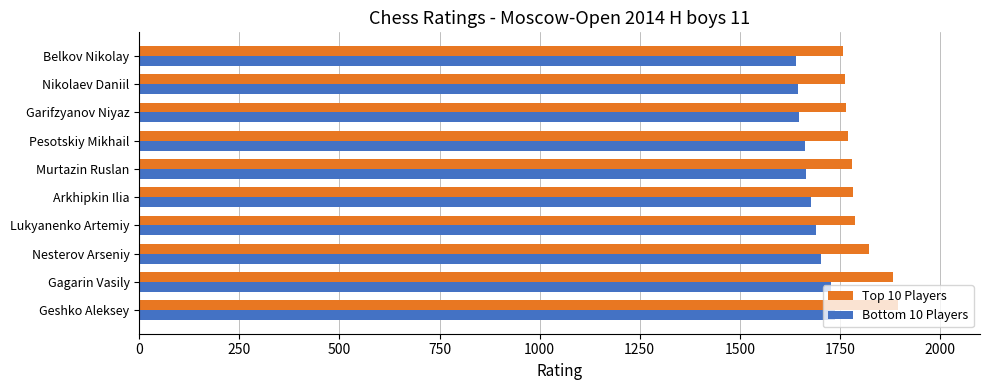

What is the maximum value shown in the chart?

1894